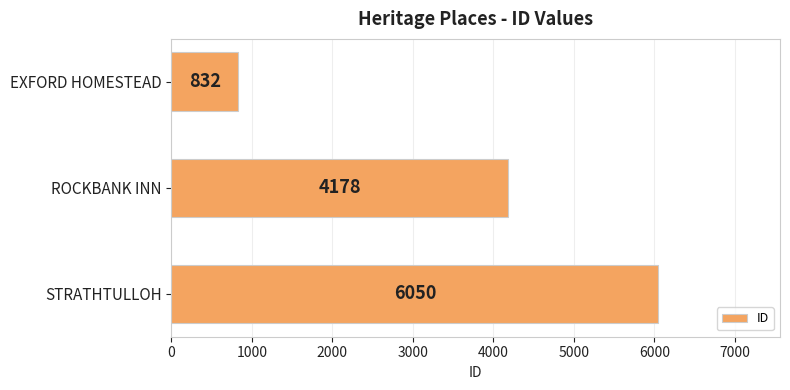

List the labels in order of value, smallest first.

EXFORD HOMESTEAD, ROCKBANK INN, STRATHTULLOH